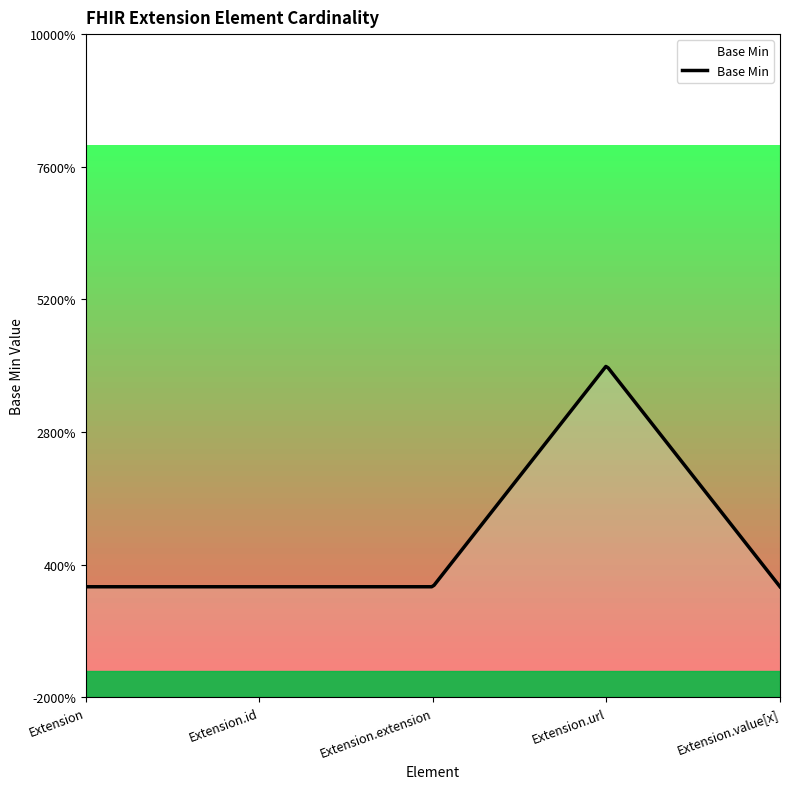

The value at Extension.extension is 0. True or false?

False